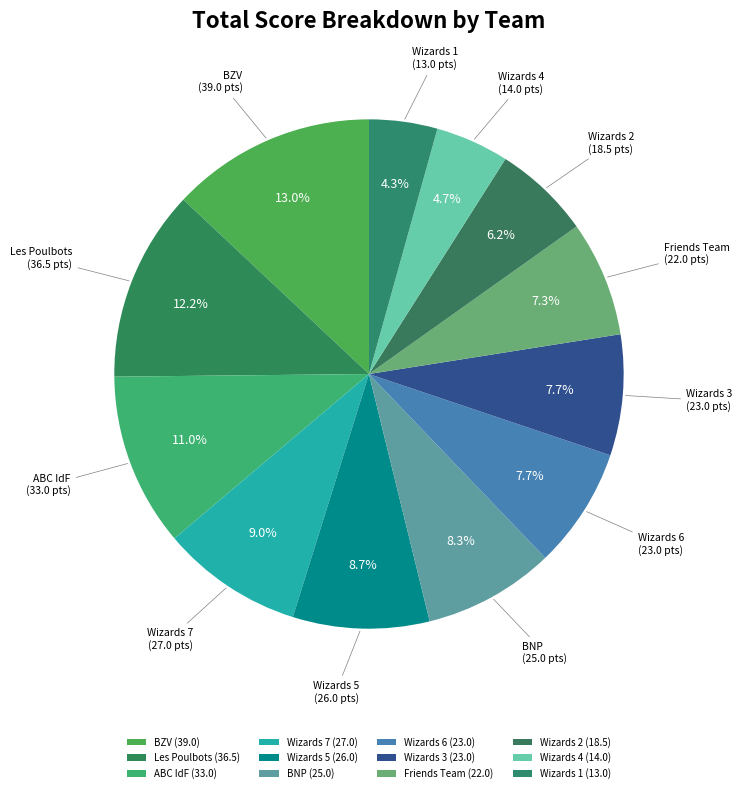

How many slices are in this pie chart?

12